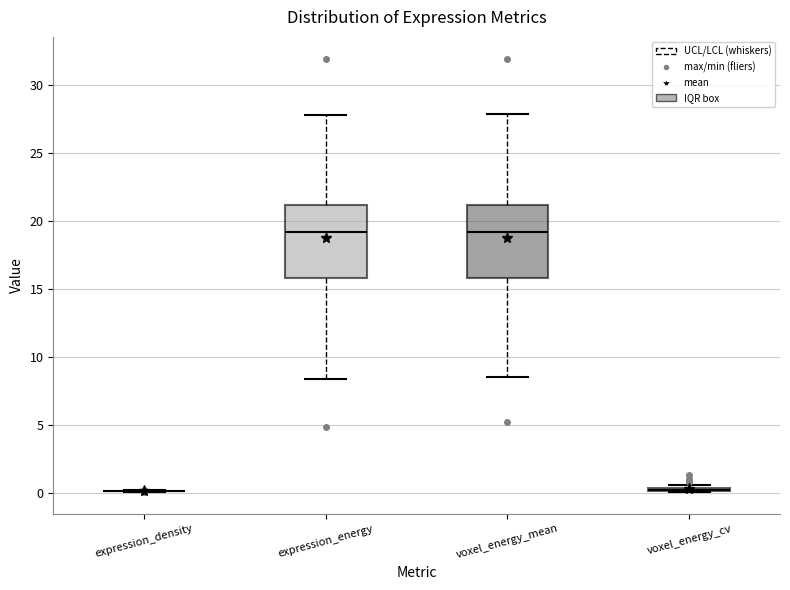

Where does the upper whisker of the box for voxel_energy_mean end on the y-axis? The values are not printed on the chart, so give them approximately, as read against the axis.

28.0